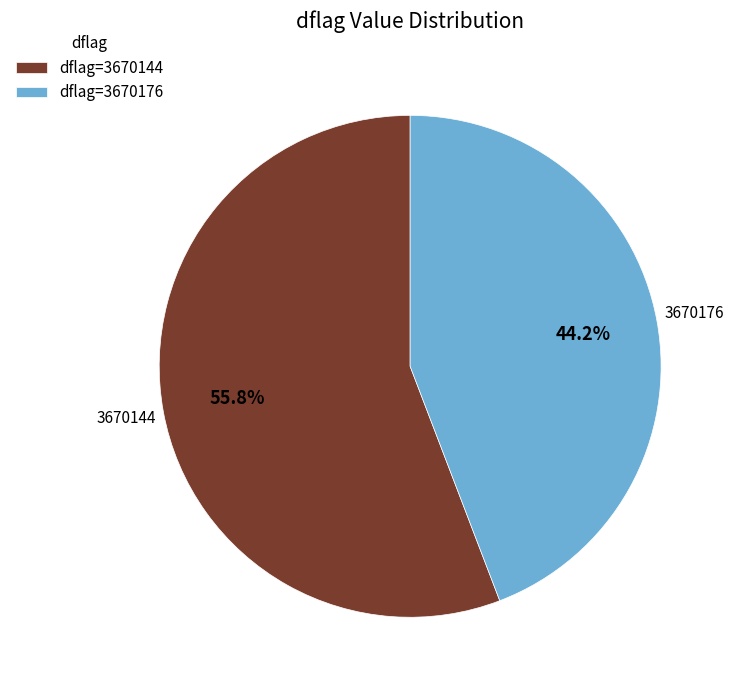

Is there any slice that represents more than half of the pie?

Yes